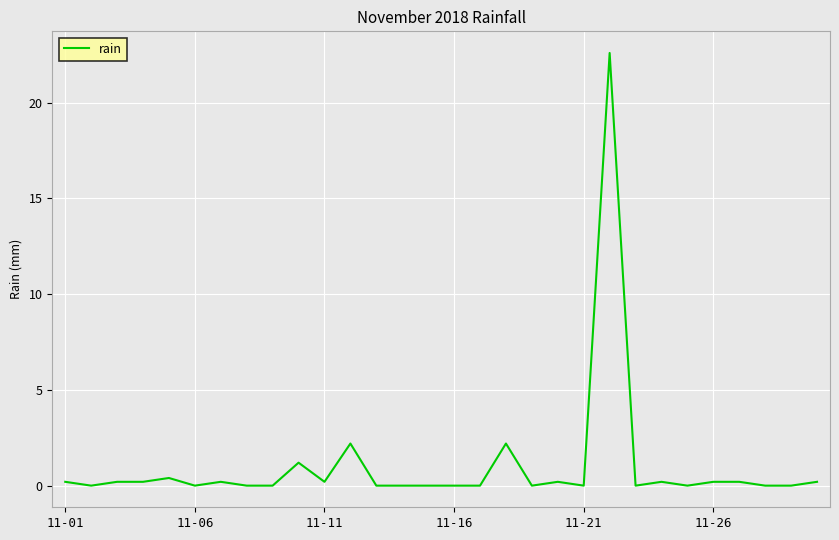

How many lines are shown in the chart?

1